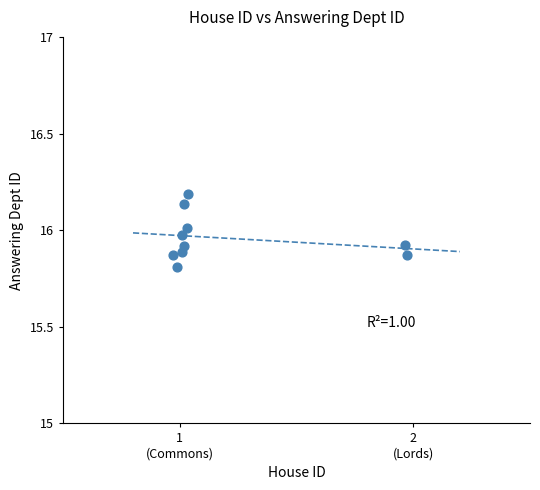

What Y value in the scatter plot is closest to 15?

15.8